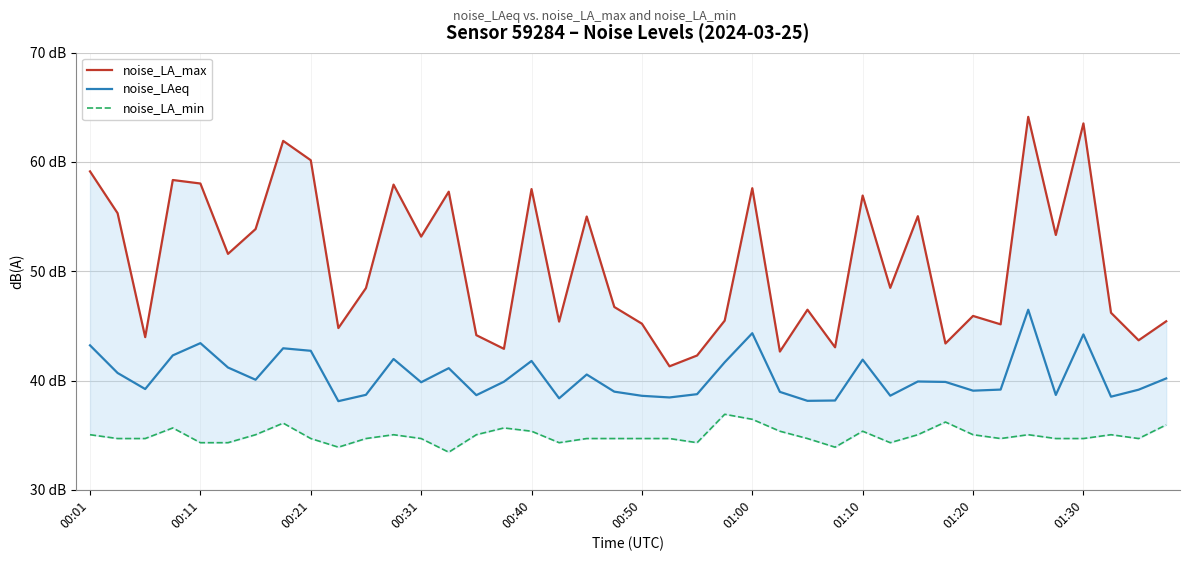

True or false: noise_LA_min and noise_LA_max cross at least once.

False